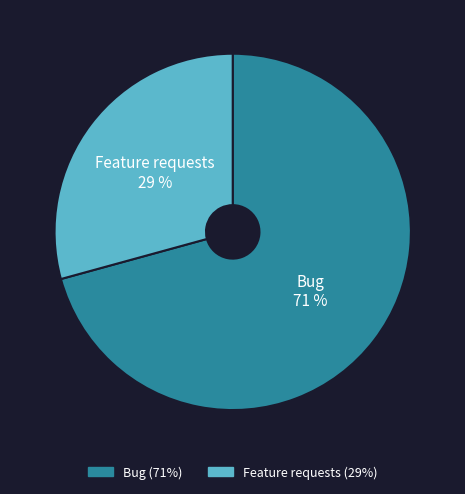

The Bug slice represents 77% of the pie. True or false?

False